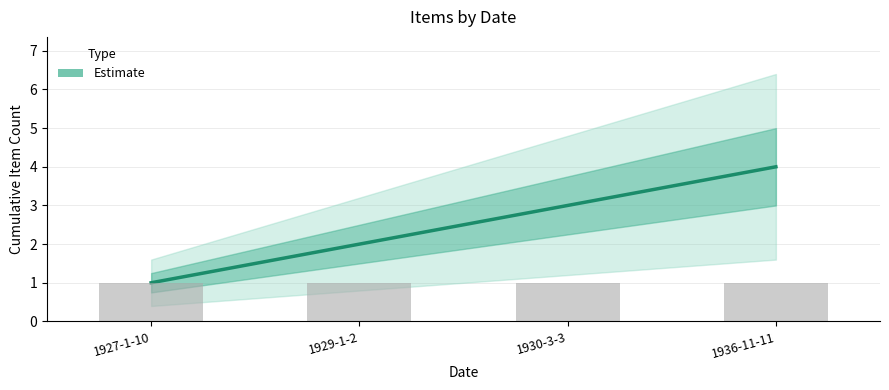

Does the chart contain stacked bars?

No